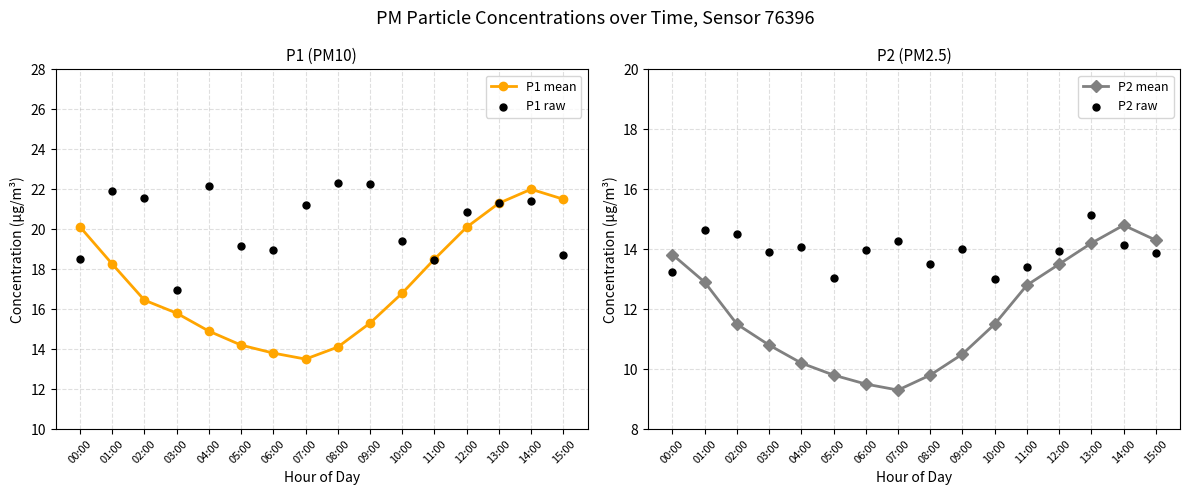

At which label does P1 mean first exceed 16?

00:00